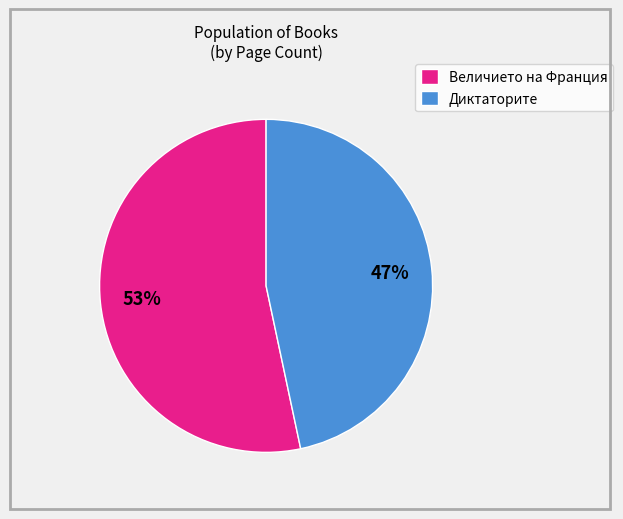

Is the sum of Диктаторите and Величието на Франция greater than half?

Yes